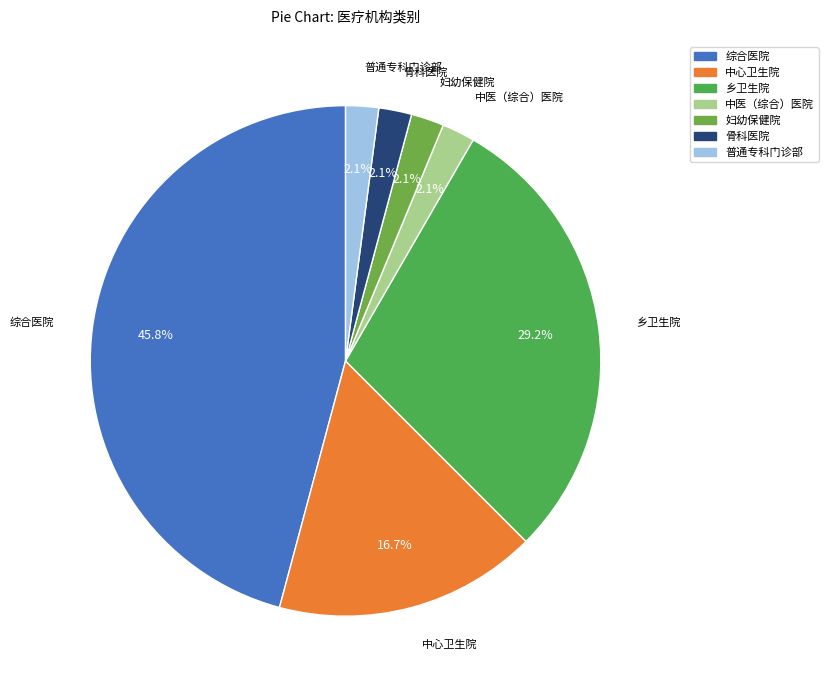

Count the number of slices in the pie.

7